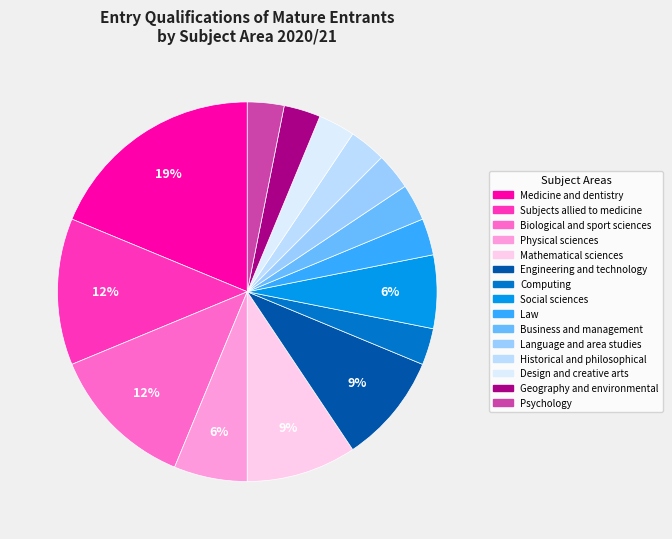

True or false: Biological and sport sciences accounts for 12% of the total.

True